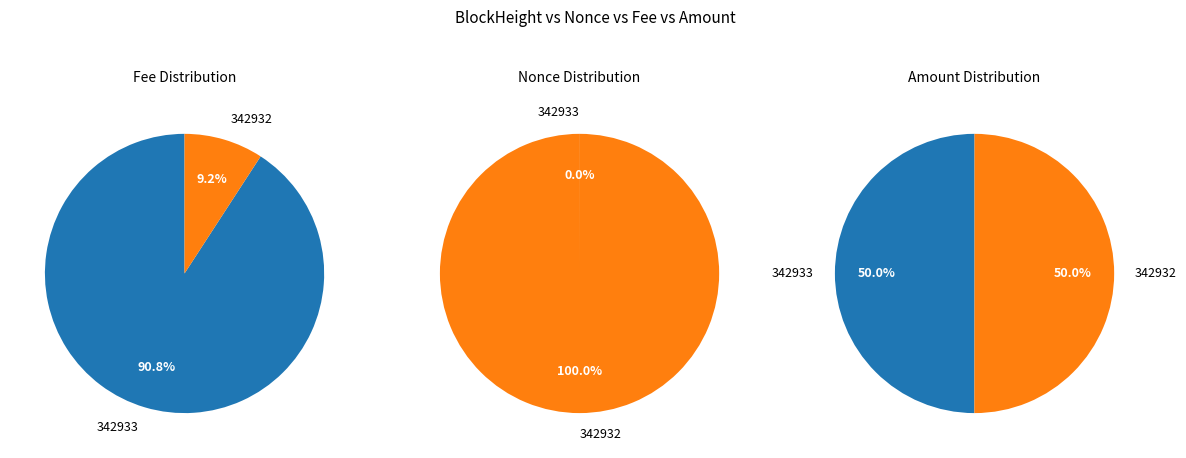

Which slice represents more than half of the pie?

342932